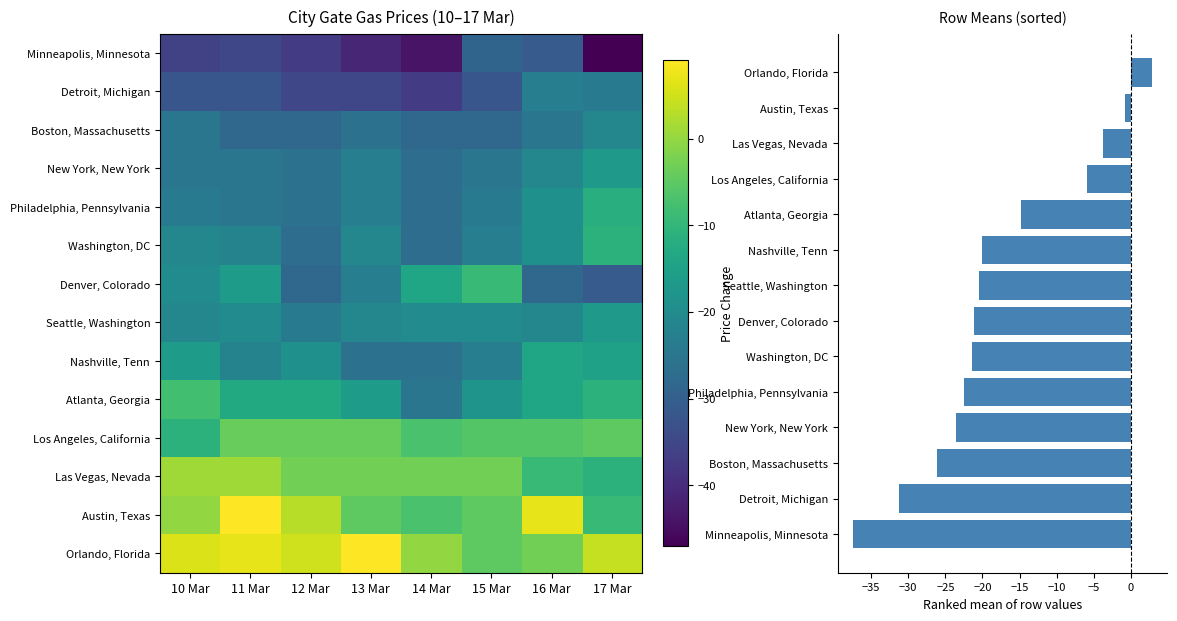

List the series in order of their peak value, lowest first.

Minneapolis, Minnesota, Detroit, Michigan, Boston, Massachusetts, New York, New York, Seattle, Washington, Nashville, Tenn, Philadelphia, Pennsylvania, Washington, DC, Denver, Colorado, Atlanta, Georgia, Los Angeles, California, Las Vegas, Nevada, Austin, Texas, Orlando, Florida